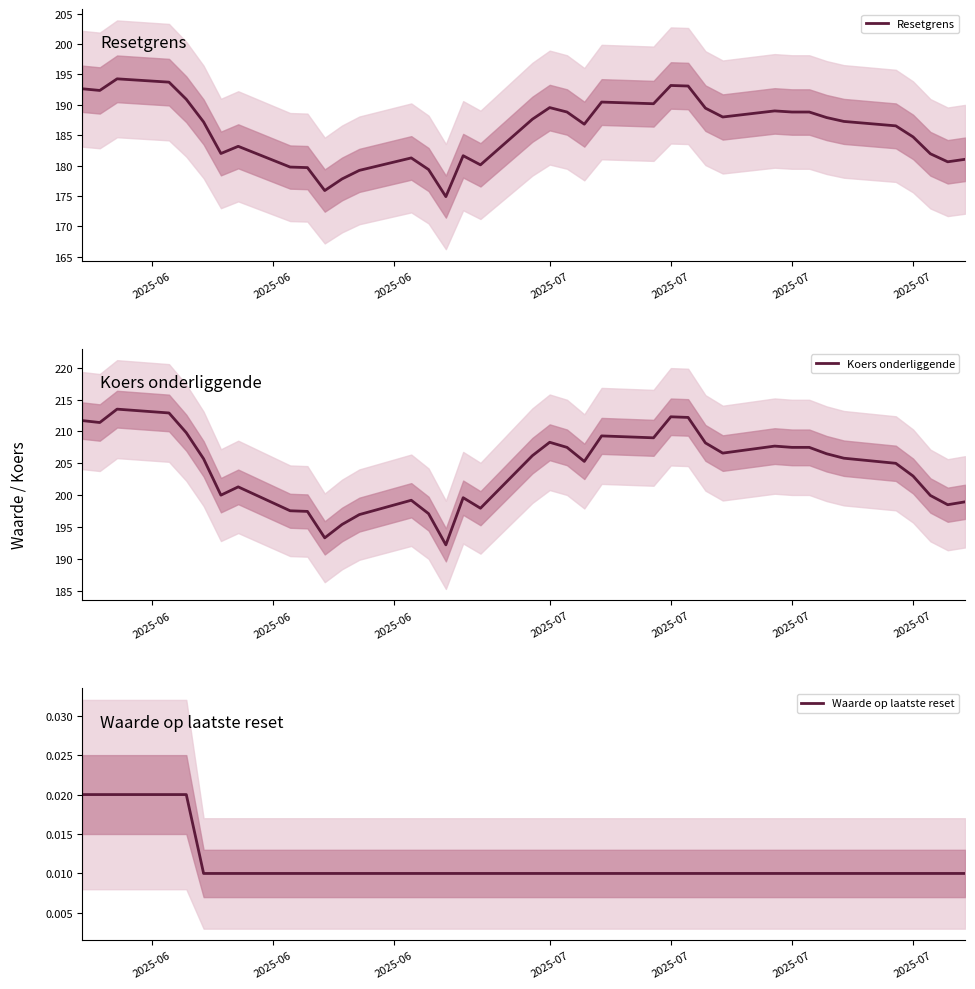

The value of Waarde op laatste reset at 2025-06 is 0.0. True or false?

True